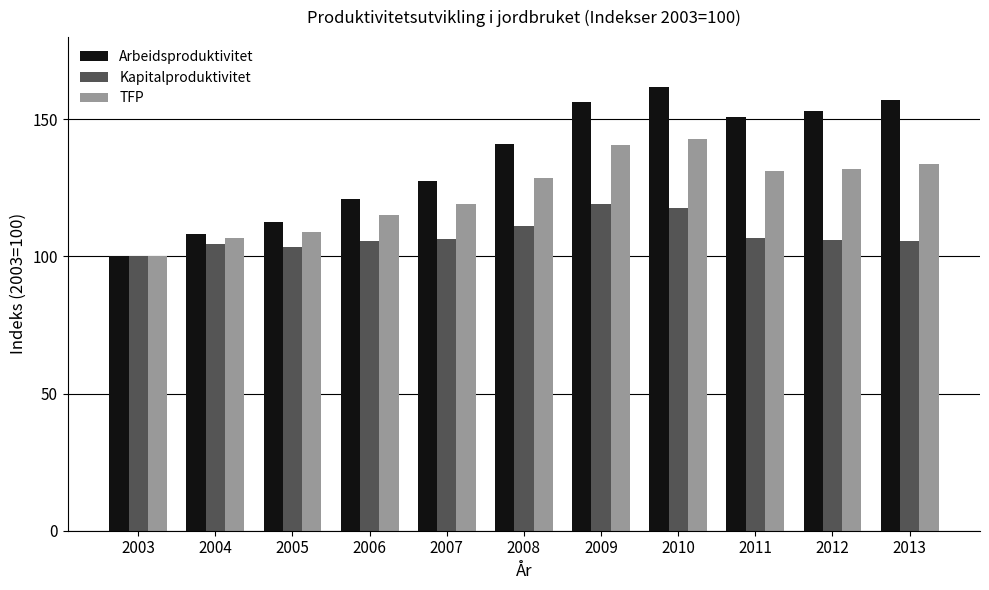

What is the sum of the Kapitalproduktivitet values at 2006 and 2011?

212.3